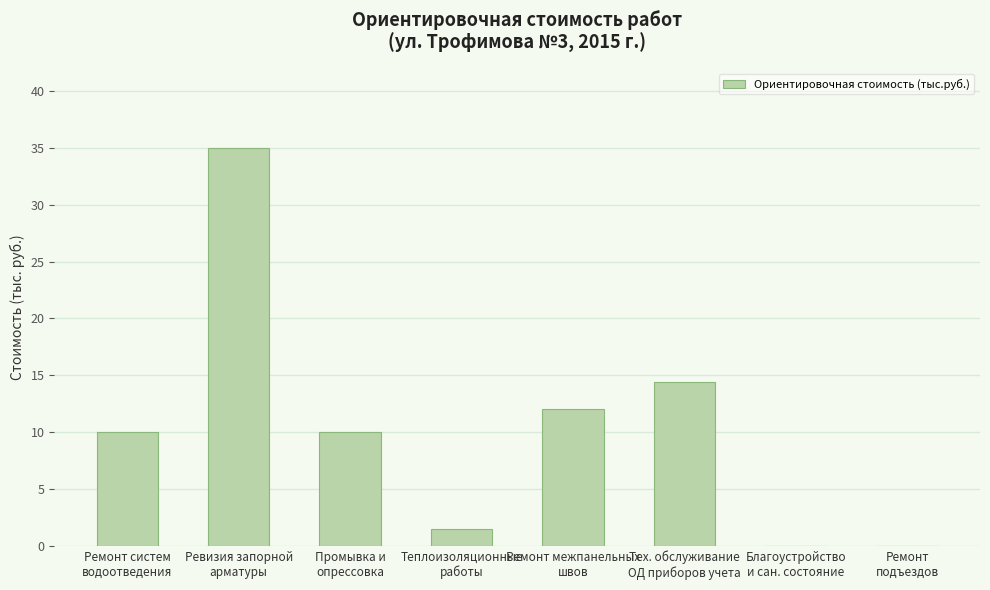

Which has a higher value, Ремонт
подъездов or Промывка и
опрессовка?

Промывка и
опрессовка